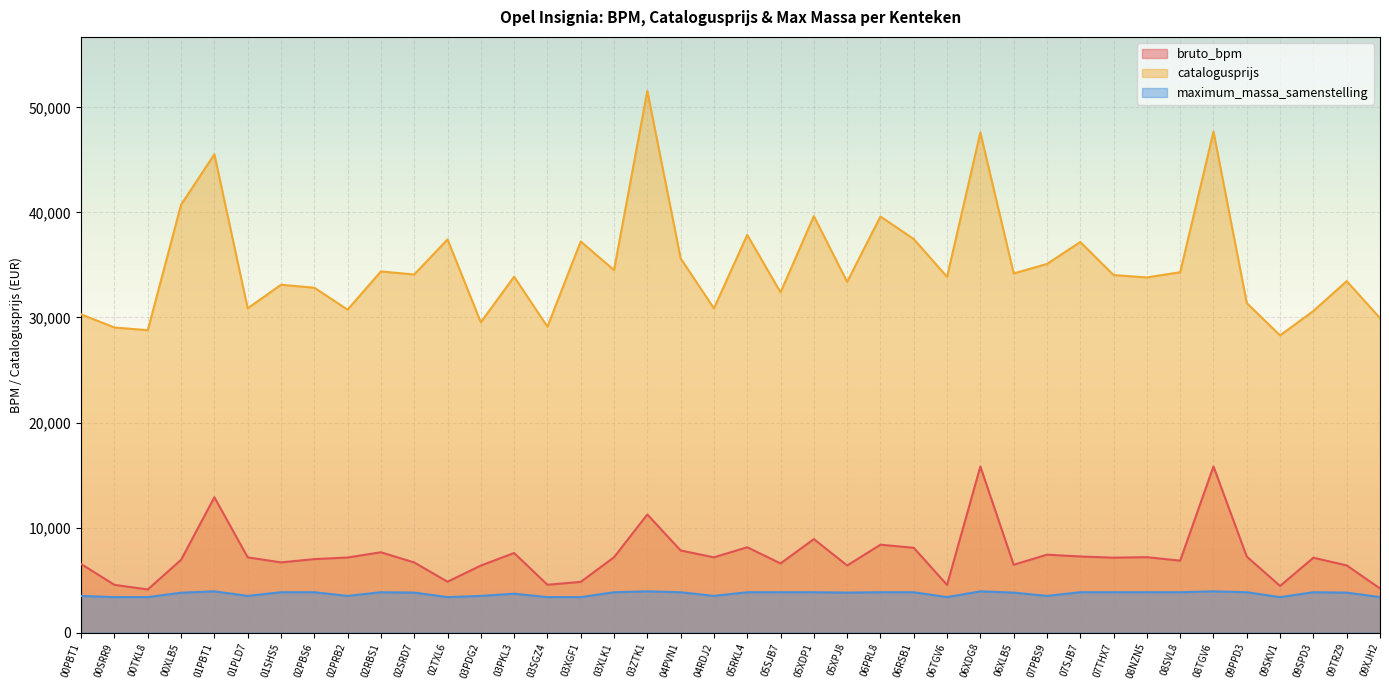

Reading right to left, transcribe all the data shown in this chart.

bruto_bpm: 09XJH2=4201	09TRZ9=6393	09SPD3=7126	09SKV1=4439	09PPD3=7230	08TGV6=15817	08SVL8=6846	08NZN5=7177	07THX7=7130	07SJB7=7242	07PBS9=7417	06XLB5=6456	06XDG8=15811	06TGV6=4536	06RSB1=8069	06PRL8=8365	05XPJ8=6387	05XDP1=8899	05SJB7=6581	05RKL4=8124	04RDJ2=7161	04PVN1=7816	03ZTK1=11243	03XLK1=7171	03XGF1=4824	03SGZ4=4553	03PKL3=7576	03PDG2=6378	02TXL6=4841	02SRD7=6675	02RBS1=7645	02PRB2=7144	02PBS6=6994	01SHS5=6681	01PLD7=7161	01PBT1=12881	00XLB5=6928	00TKL8=4103	00SRR9=4543	00PBT1=6519
catalogusprijs: 09XJH2=29938	09TRZ9=33463	09SPD3=30618	09SKV1=28294	09PPD3=31369	08TGV6=47687	08SVL8=34310	08NZN5=33810	07THX7=34038	07SJB7=37189	07PBS9=35095	06XLB5=34193	06XDG8=47613	06TGV6=33868	06RSB1=37464	06PRL8=39613	05XPJ8=33391	05XDP1=39648	05SJB7=32389	05RKL4=37863	04RDJ2=30868	04PVN1=35629	03ZTK1=51559	03XLK1=34514	03XGF1=37233	03SGZ4=29119	03PKL3=33884	03PDG2=29543	02TXL6=37432	02SRD7=34090	02RBS1=34385	02PRB2=30744	02PBS6=32834	01SHS5=33114	01PLD7=30868	01PBT1=45536	00XLB5=40738	00TKL8=28789	00SRR9=29045	00PBT1=30294
maximum_massa_samenstelling: 09XJH2=3375	09TRZ9=3805	09SPD3=3840	09SKV1=3375	09PPD3=3840	08TGV6=3925	08SVL8=3840	08NZN5=3840	07THX7=3840	07SJB7=3840	07PBS9=3490	06XLB5=3805	06XDG8=3925	06TGV6=3375	06RSB1=3840	06PRL8=3840	05XPJ8=3805	05XDP1=3840	05SJB7=3840	05RKL4=3840	04RDJ2=3490	04PVN1=3840	03ZTK1=3925	03XLK1=3840	03XGF1=3375	03SGZ4=3375	03PKL3=3700	03PDG2=3490	02TXL6=3375	02SRD7=3805	02RBS1=3840	02PRB2=3490	02PBS6=3840	01SHS5=3840	01PLD7=3490	01PBT1=3925	00XLB5=3795	00TKL8=3375	00SRR9=3375	00PBT1=3490